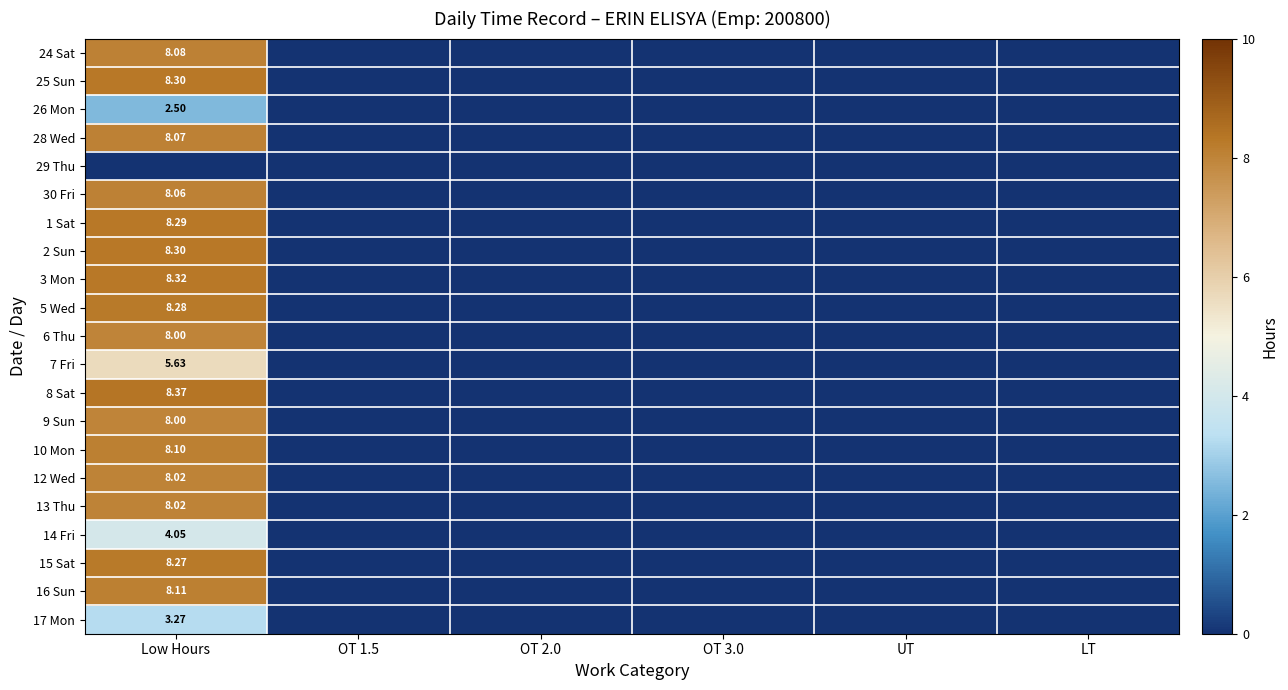

Where is 7 Fri nearest to the value 2?

OT 1.5